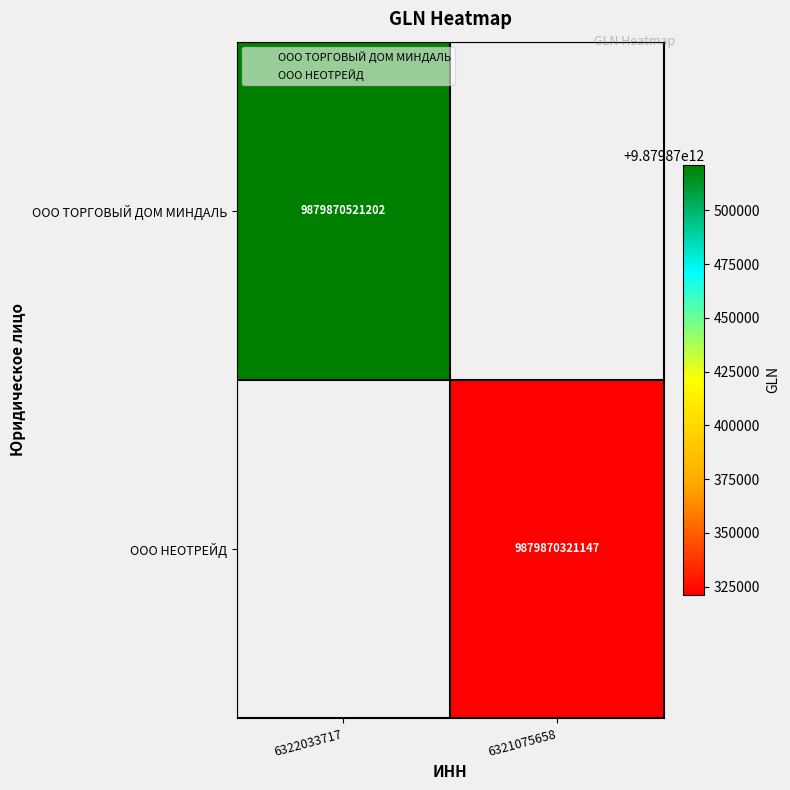

The ООО НЕОТРЕЙД series shows 14059040387947 at 6321075658. True or false?

False